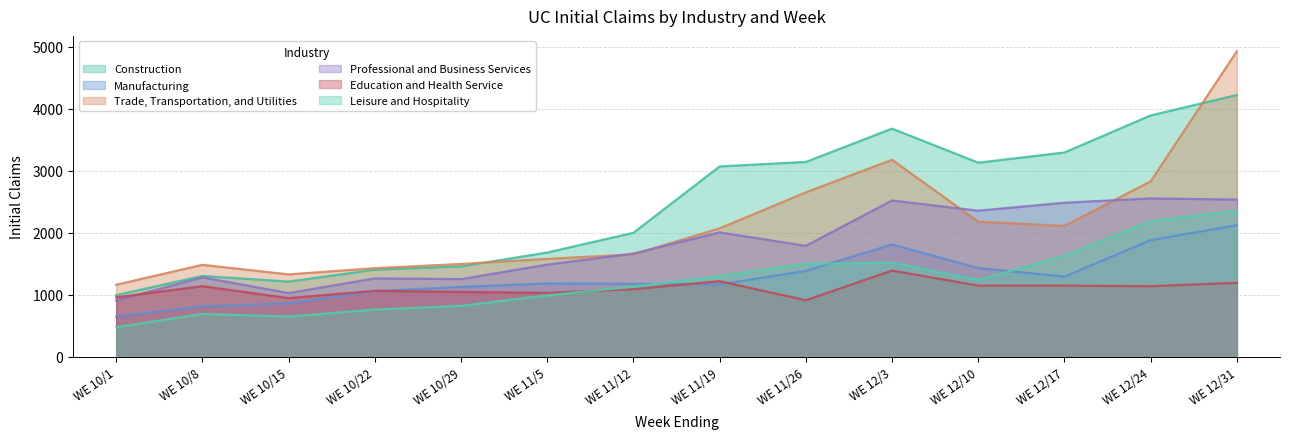

At which label does Trade, Transportation, and Utilities first exceed 2073?

WE 11/26